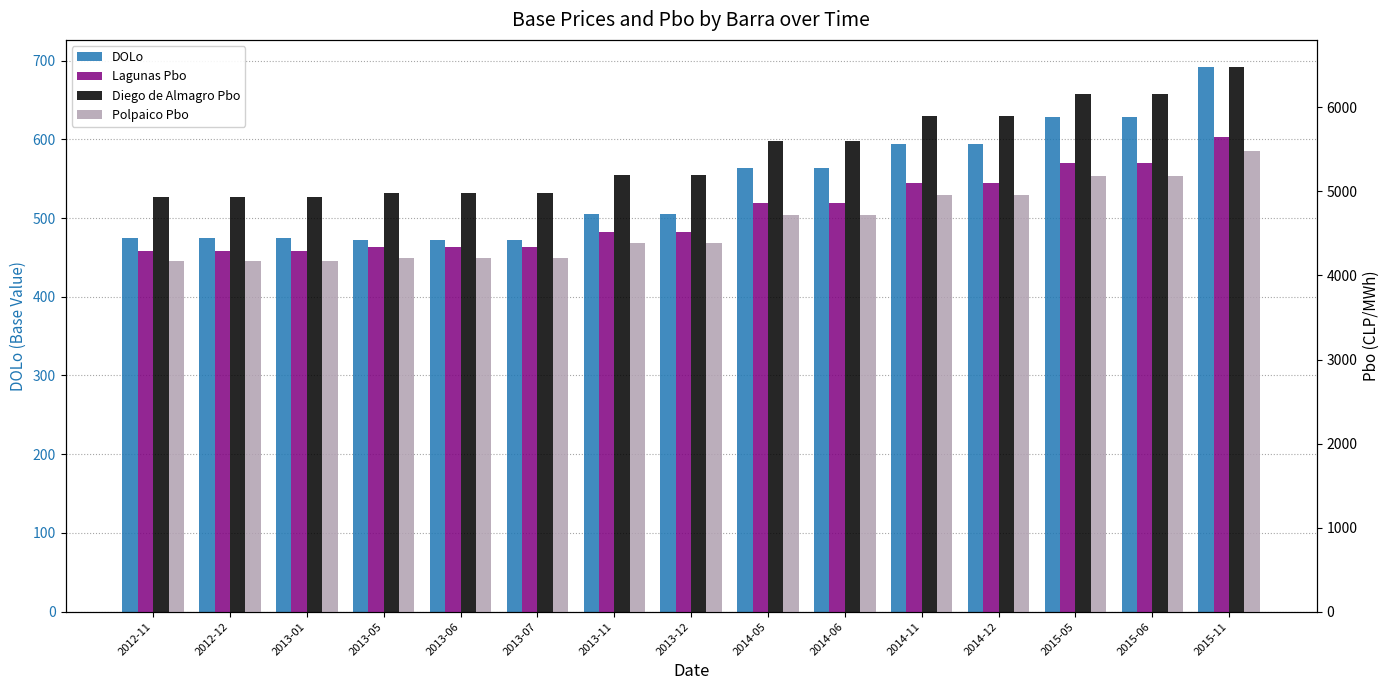

What is the approximate value of DOLo at 2013-07?

472.5